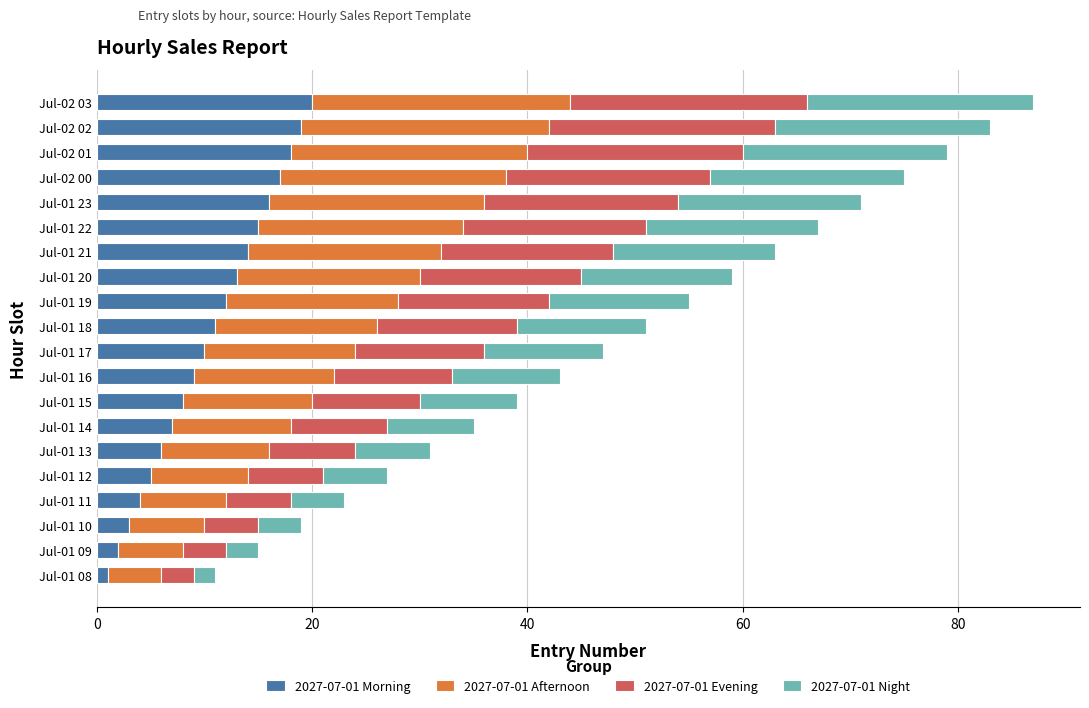

How many categories are shown in the chart?

20